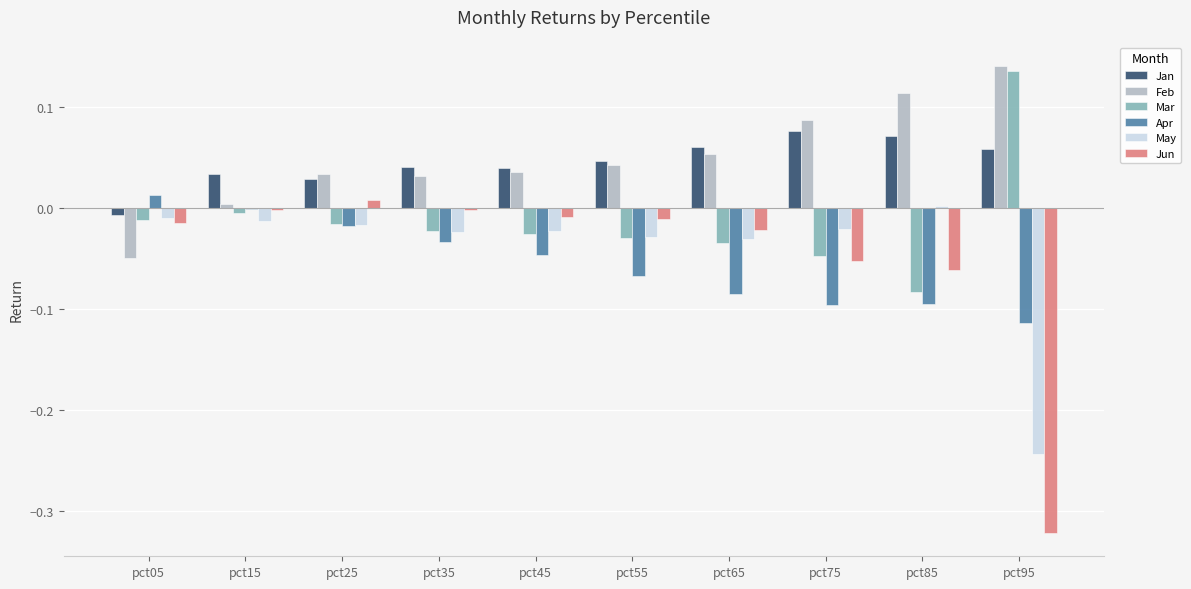

Is it true that Jan equals 0.0 at pct55?

True